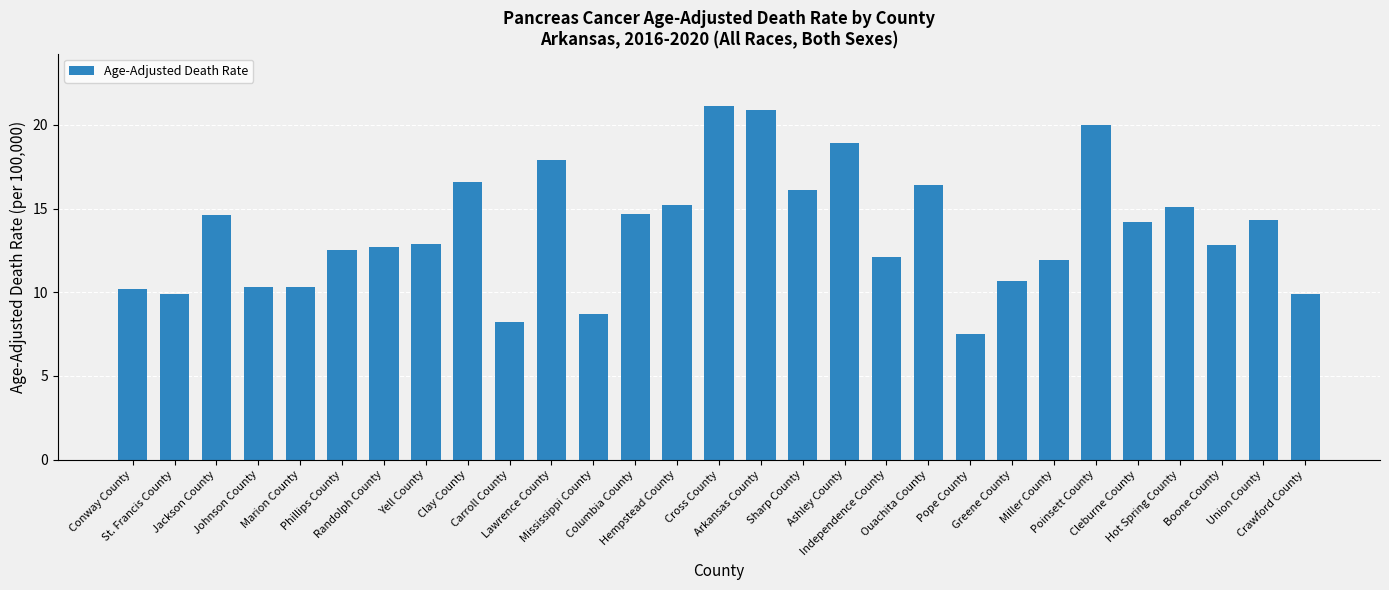

What is the change in value from Marion County to Lawrence County?

+7.6